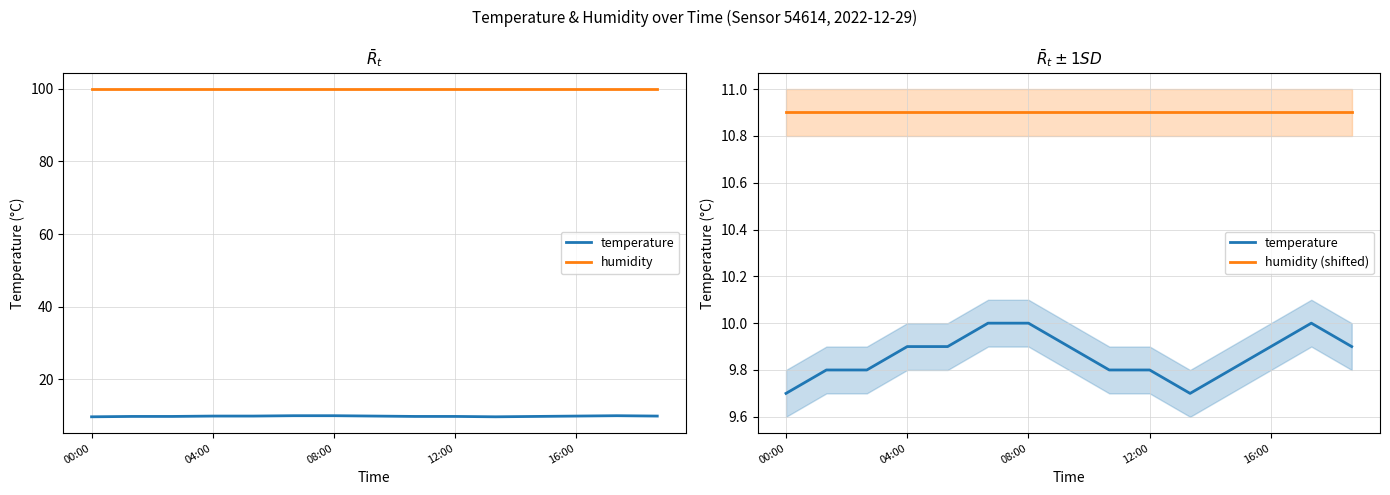

What is the sum of the humidity (shifted) values at 08:00 and 11?

21.8